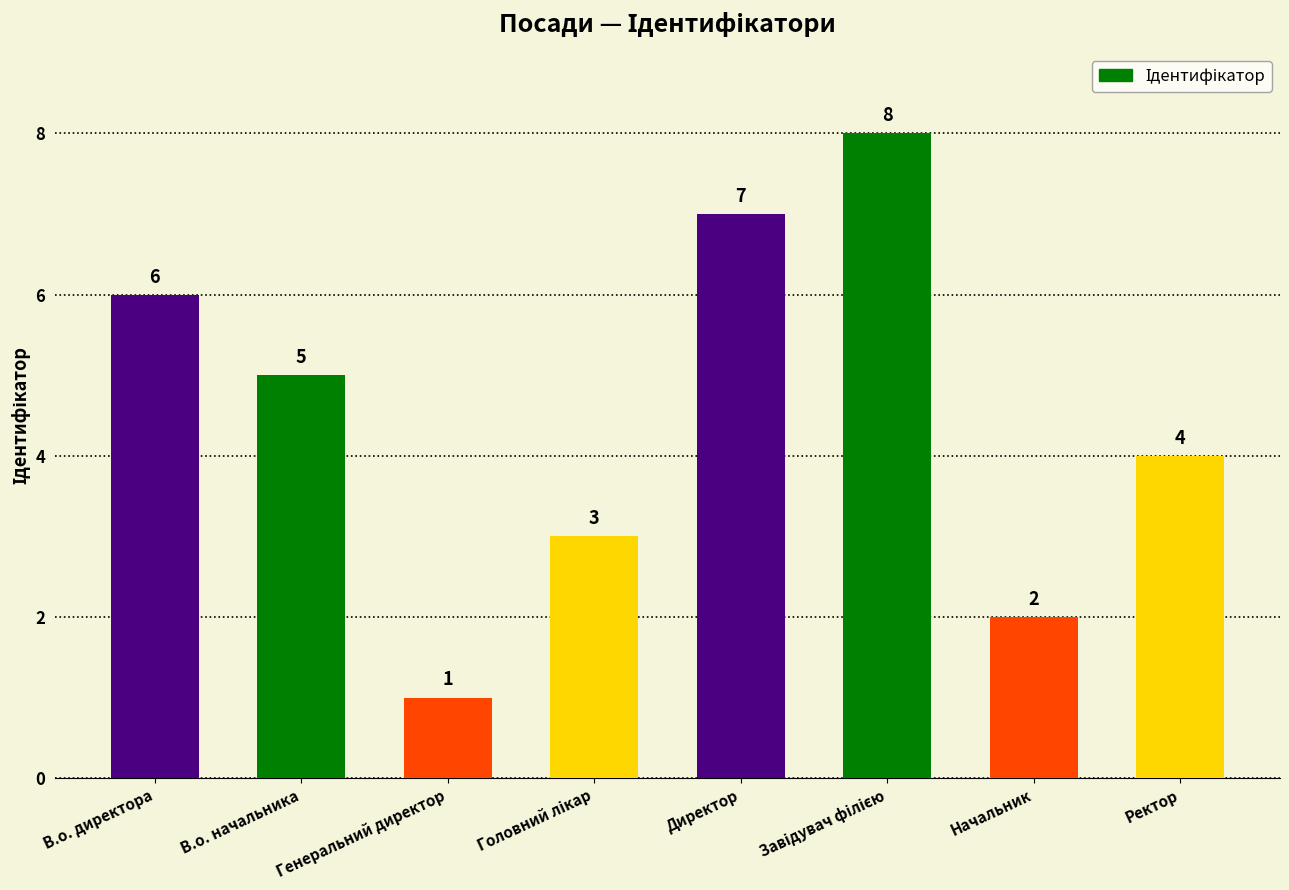

Reading left to right, transcribe all the data shown in this chart.

6	5	1	3	7	8	2	4